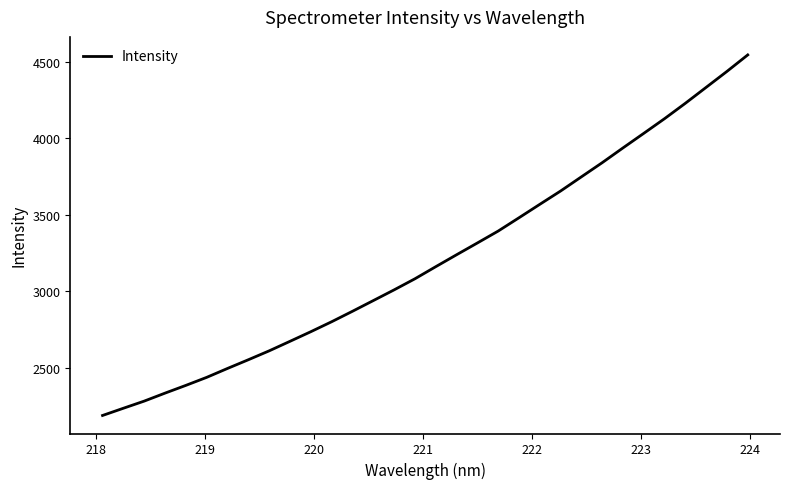

What is the smallest value displayed?

2188.3